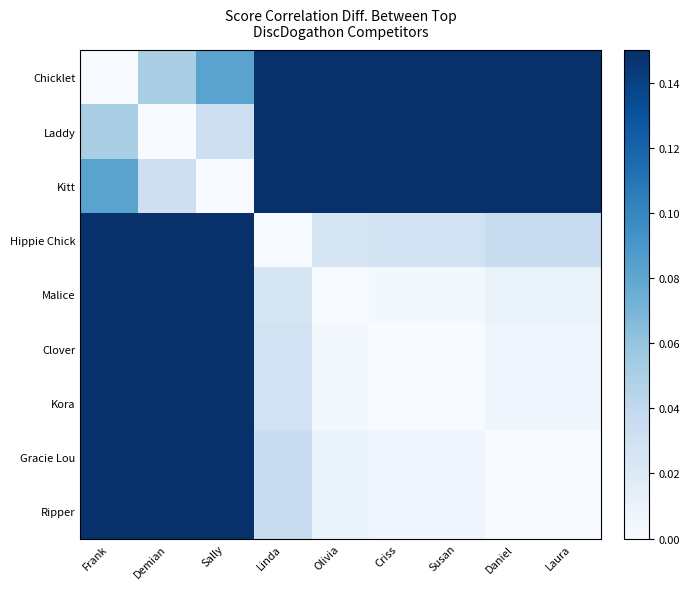

Count the number of data series in this chart.

9